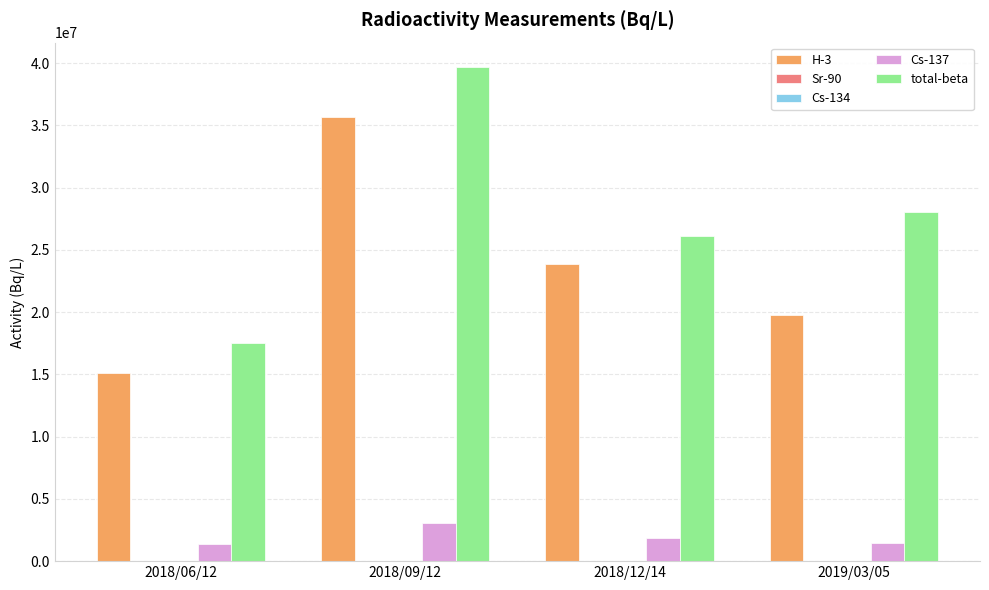

What is the average value of the H-3 series?

23610000